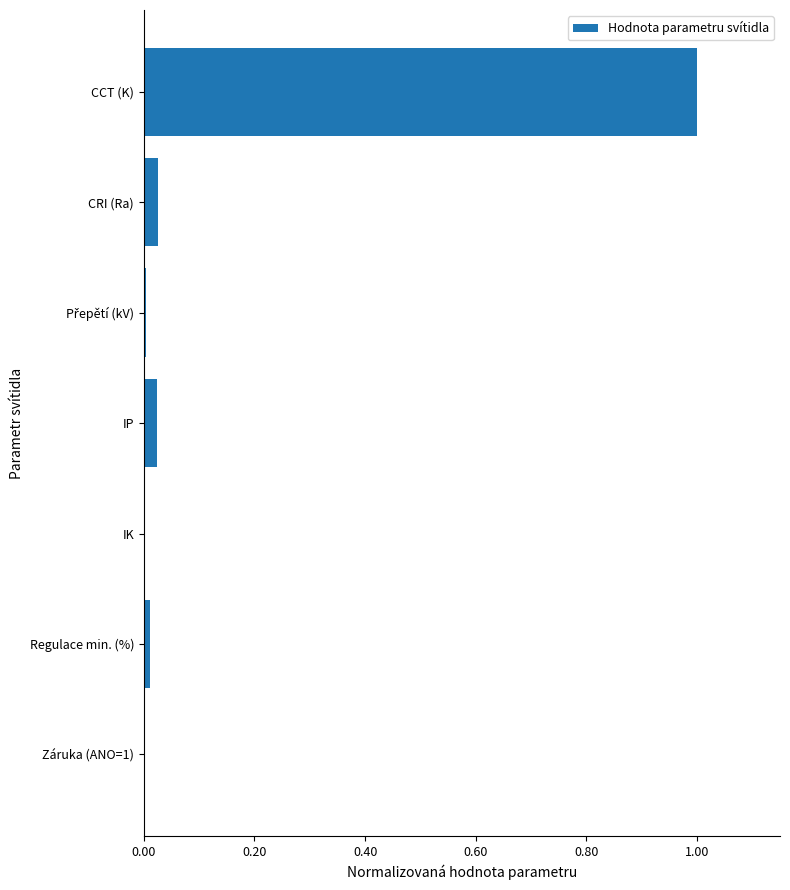

Count the number of data series in this chart.

1